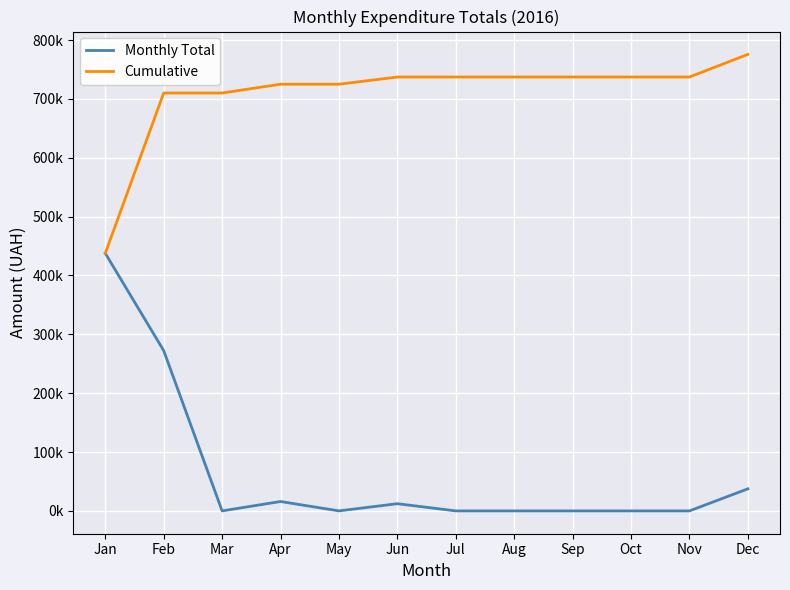

What is the maximum value shown in the chart?

775716.2